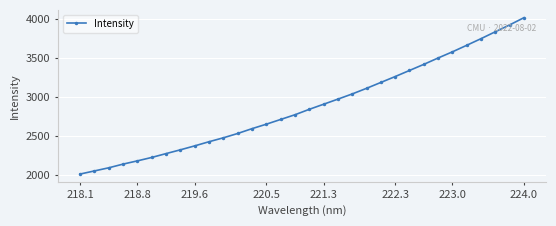

True or false: the data has more than 1 interior local peaks.

False